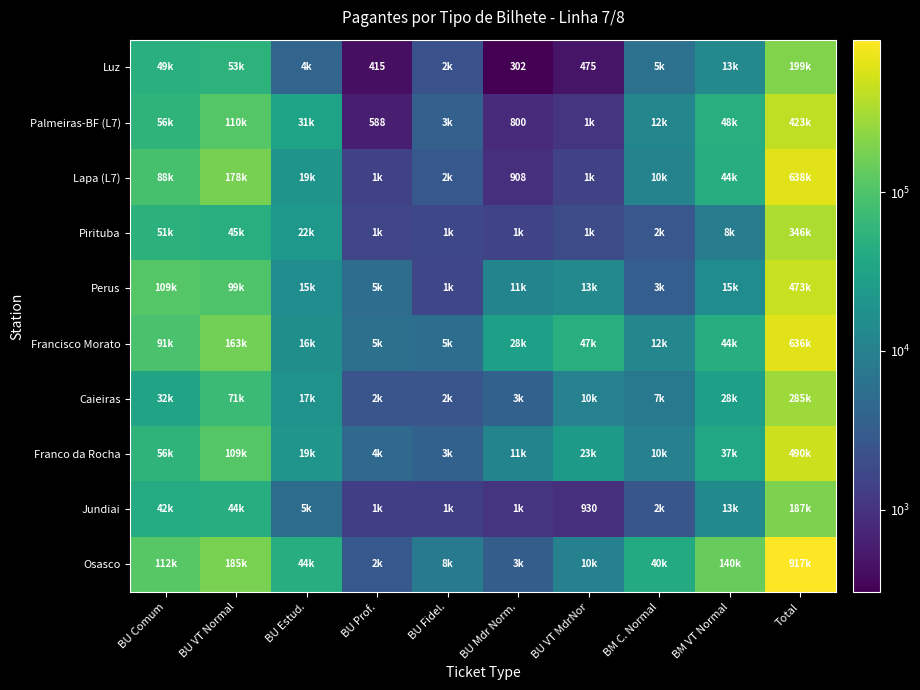

True or false: Palmeiras-BF (L7) has a value of 800 at BU Mdr Norm..

True